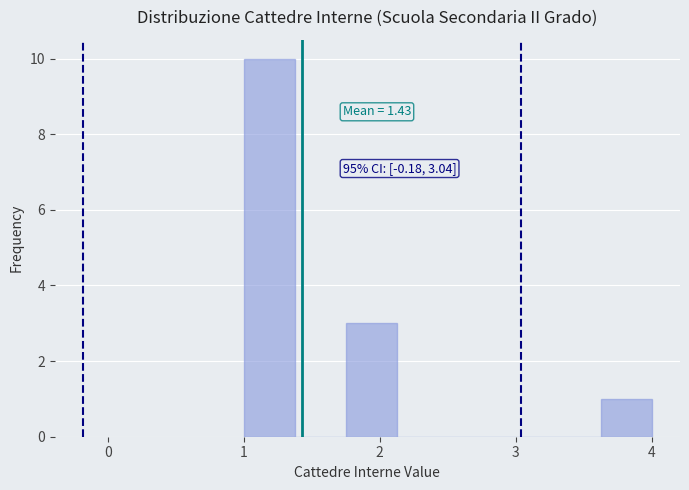

Around what value on the x-axis is the tallest bar? Give the approximate position of its centre, as read against the axis.

1.2